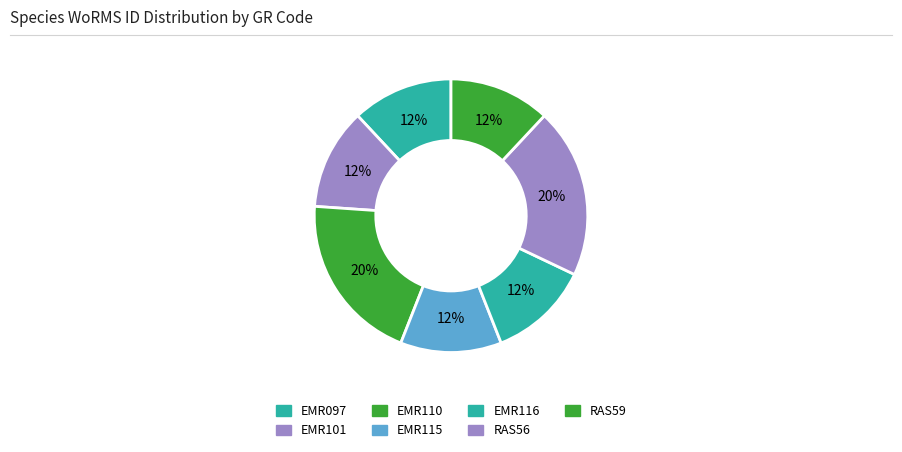

To the nearest percent, what is the difference between the largest and smallest slice percentages?

8%